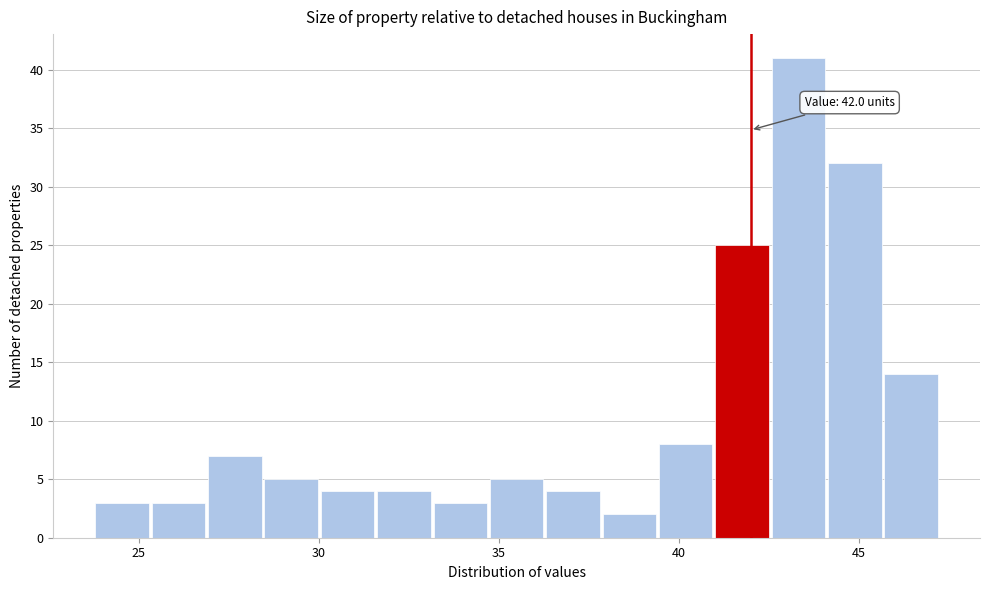

Read against the x-axis, roughly where is the centre of the tallest bar?

43.5